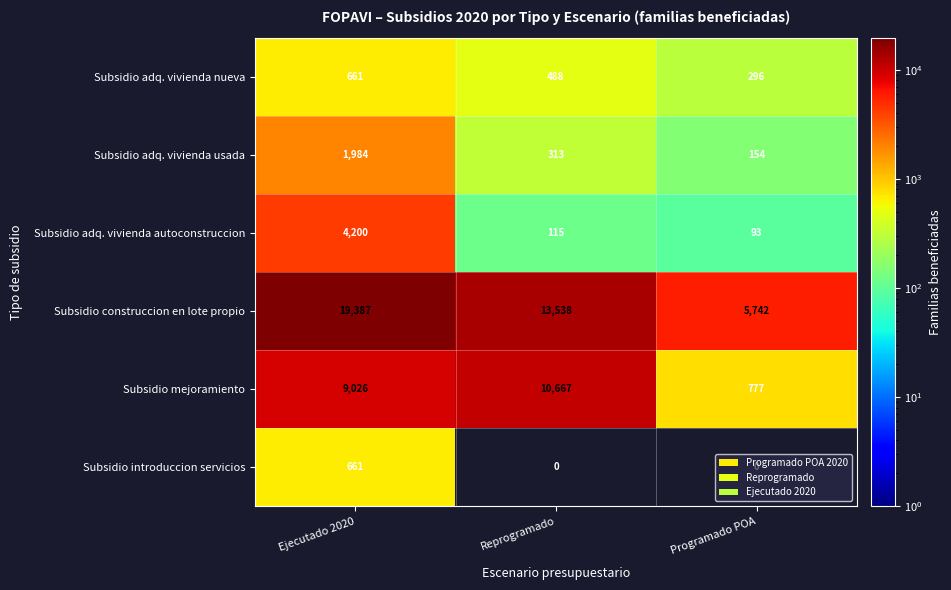

True or false: Subsidio adq. vivienda autoconstruccion has a value of 6385 at Ejecutado 2020.

False